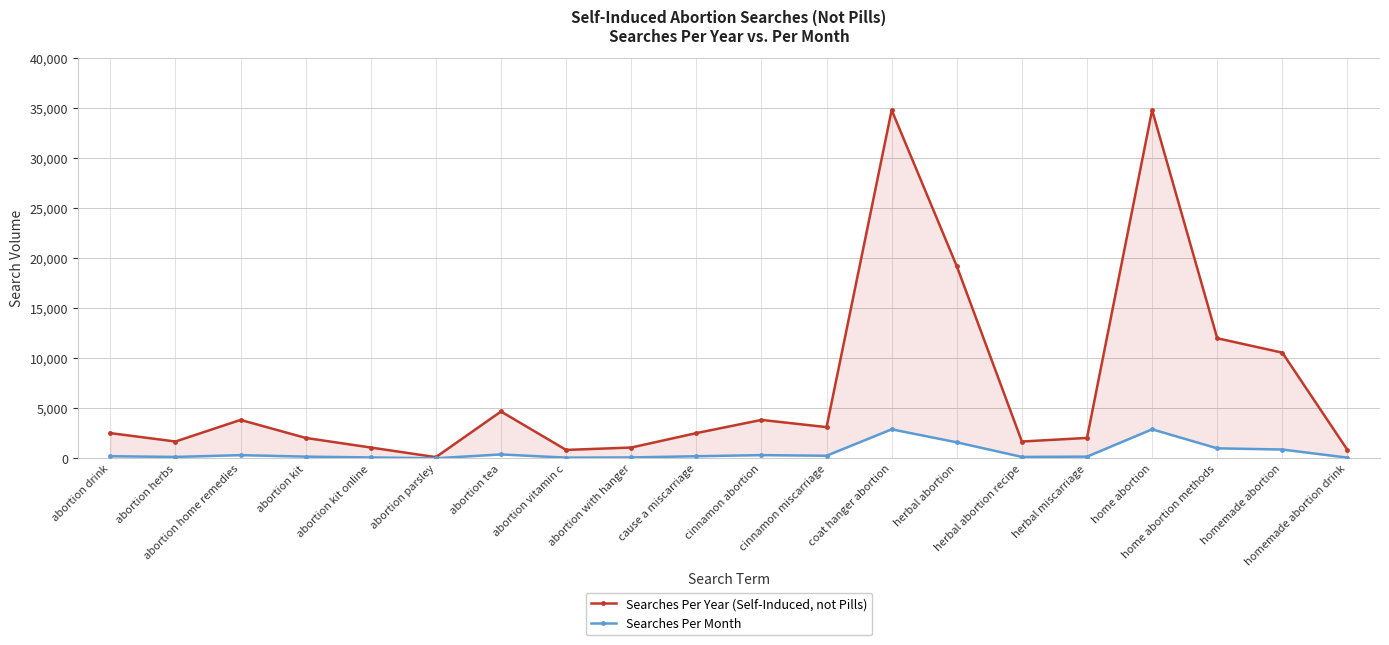

At which label does Searches Per Year (Self-Induced, not Pills) reach its peak?

coat hanger abortion